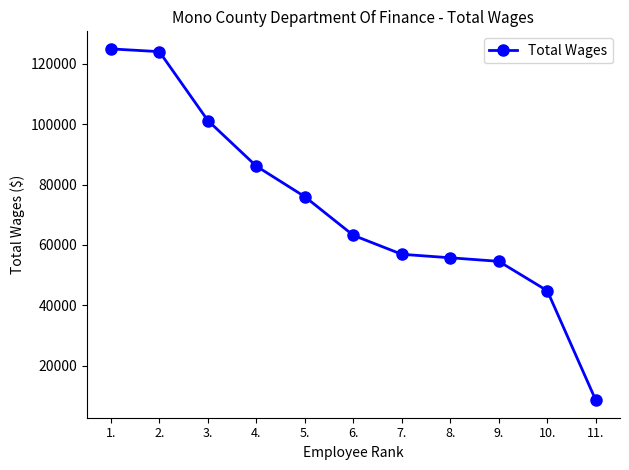

What is the change in value from 6. to 11.?

-54620